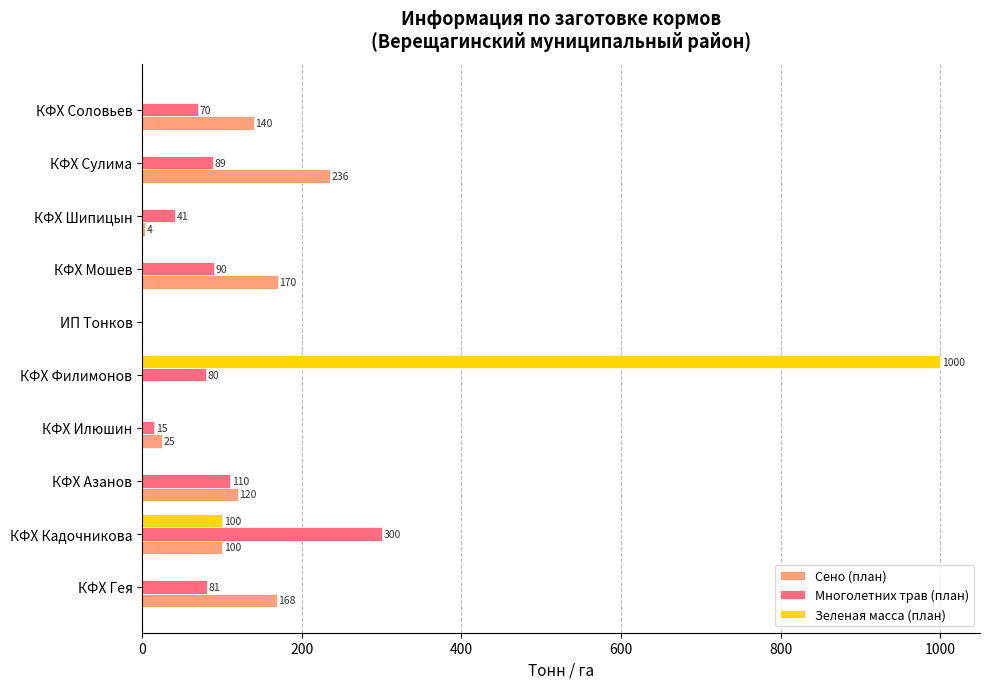

Which category has the highest value across all series?

КФХ Филимонов